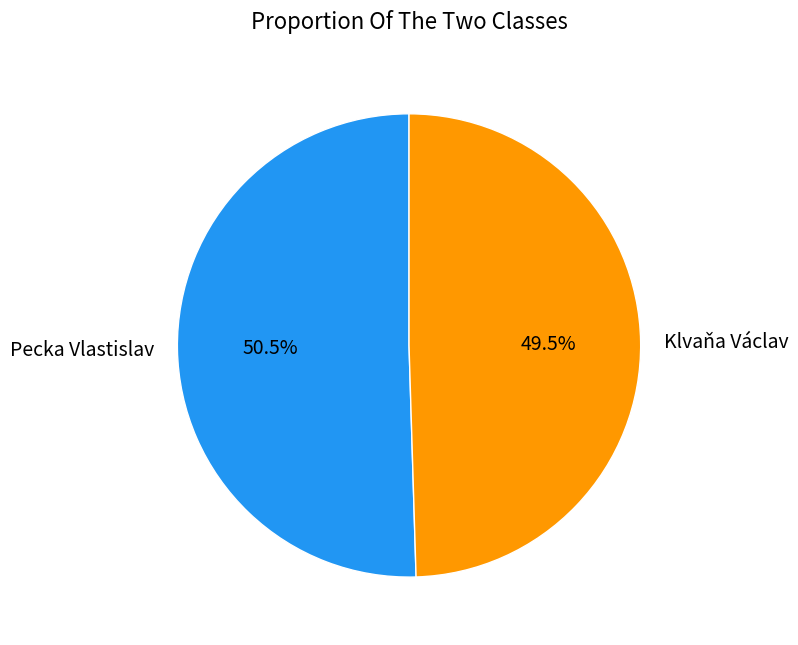

What is the ratio of the value at Pecka Vlastislav to the value at Klvaňa Václav?

1.0